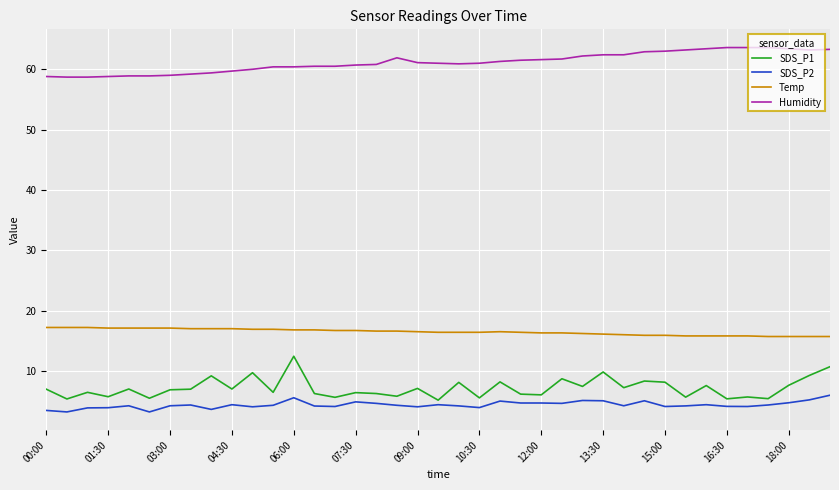

What is the difference between the maximum and minimum values in the Temp series?

1.5